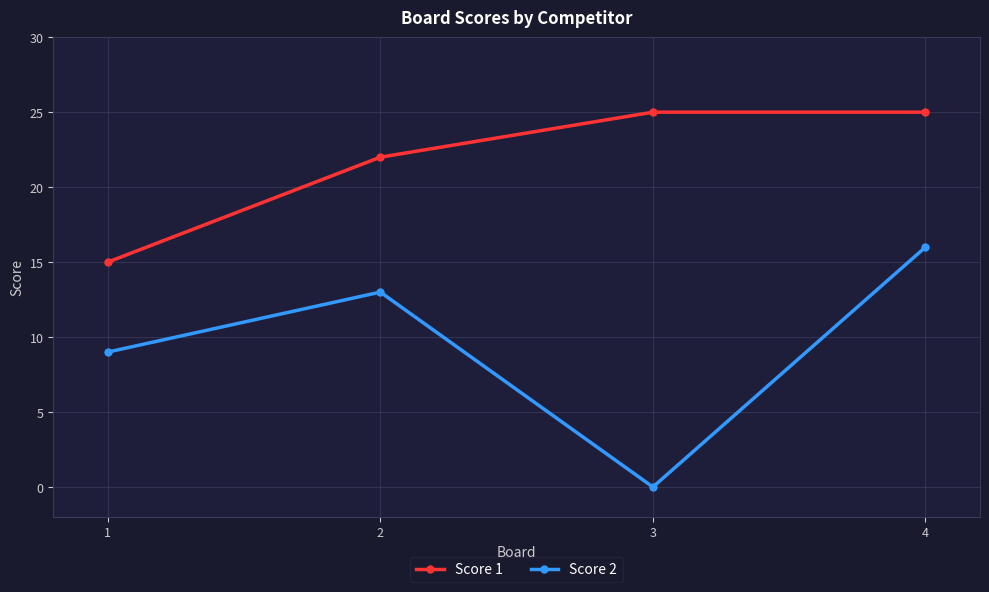

Reading left to right, transcribe all the data shown in this chart.

Score 1: 15	22	25	25
Score 2: 9	13	0	16